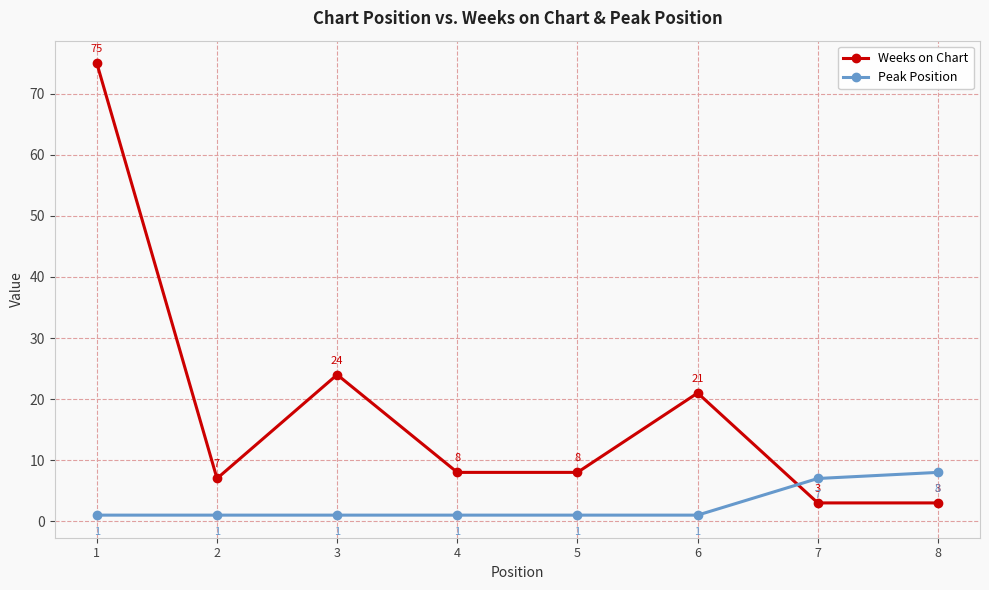

What is the difference between the highest and lowest values at 4?

7